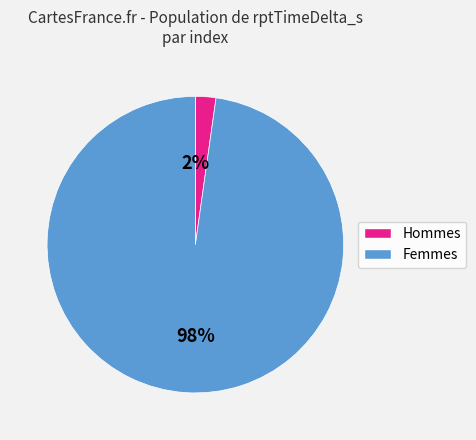

To the nearest percent, what is the average slice percentage?

50%